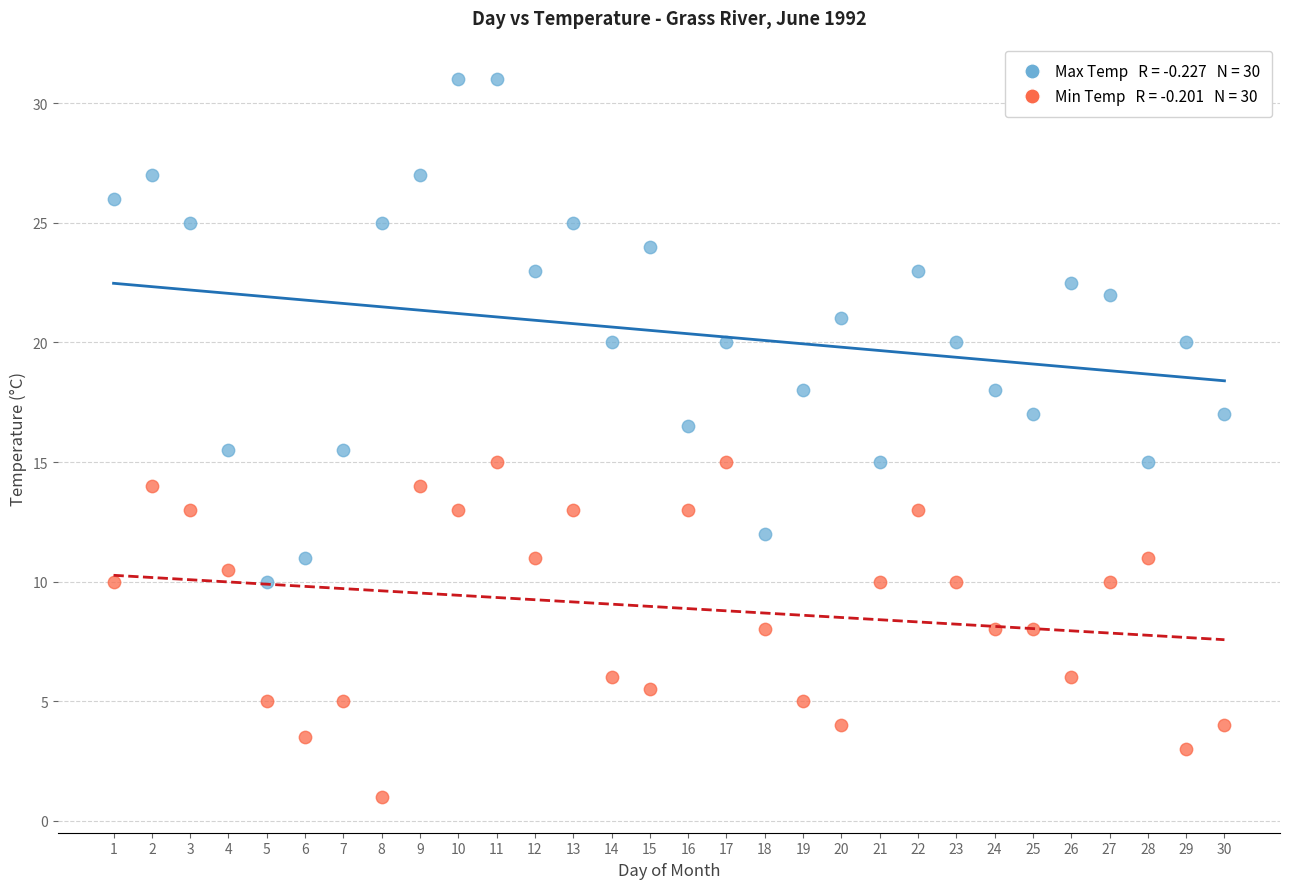

Across all data points, what is the range of X values (max minus min)?

29.0